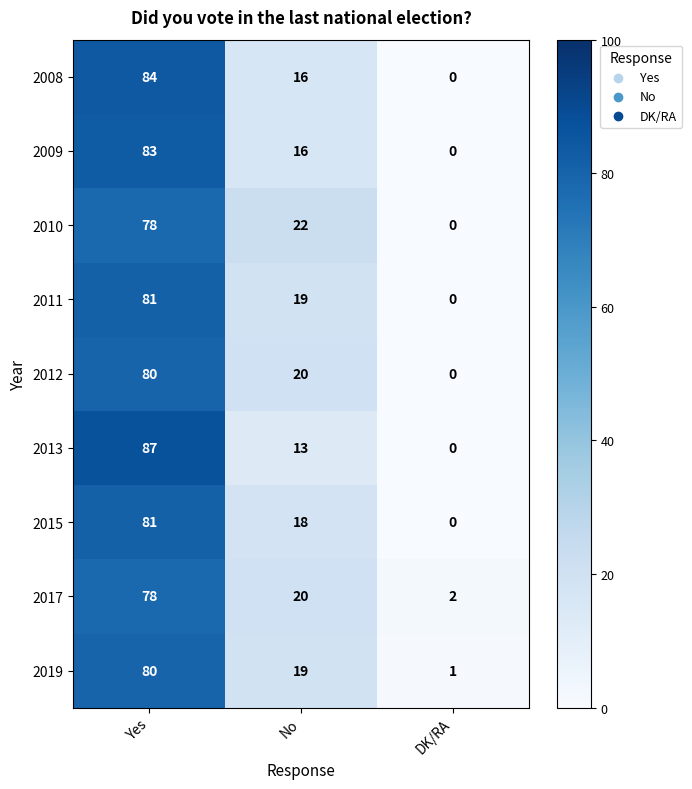

At which category is the sum across all series the highest?

Yes